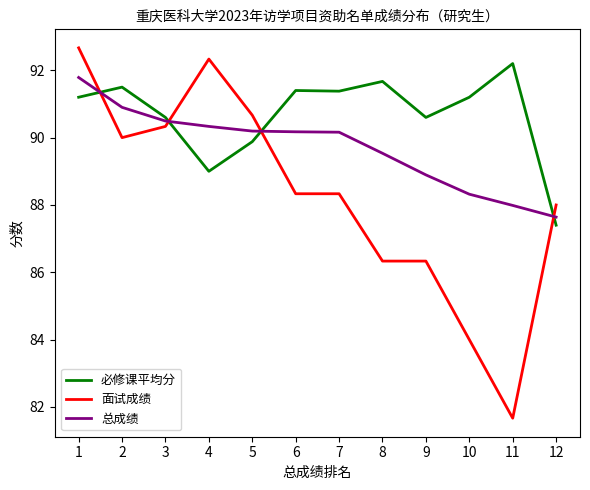

Reading right to left, extract all data points from this chart.

必修课平均分: 87.4	92.2	91.2	90.6	91.7	91.4	91.4	89.9	89.0	90.6	91.5	91.2
面试成绩: 88.0	81.7	84.0	86.3	86.3	88.3	88.3	90.7	92.3	90.3	90.0	92.7
总成绩: 87.6	88.0	88.3	88.9	89.5	90.2	90.2	90.2	90.3	90.5	90.9	91.8